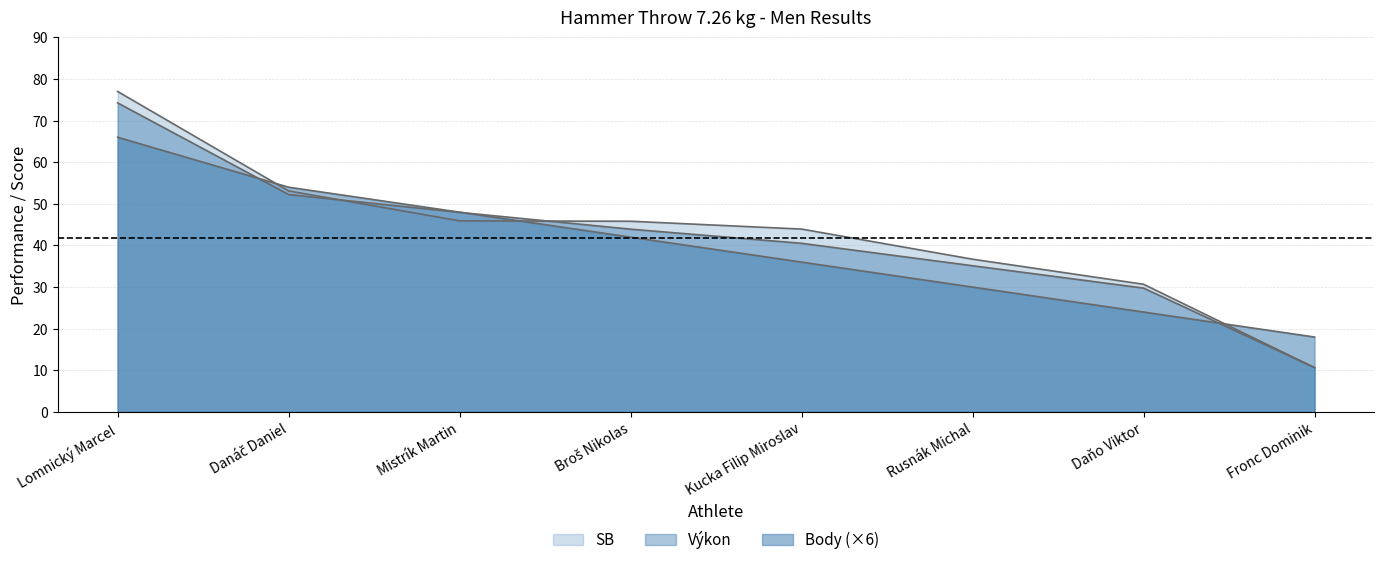

True or false: Výkon has a value of 52.2 at Danáč Daniel.

True